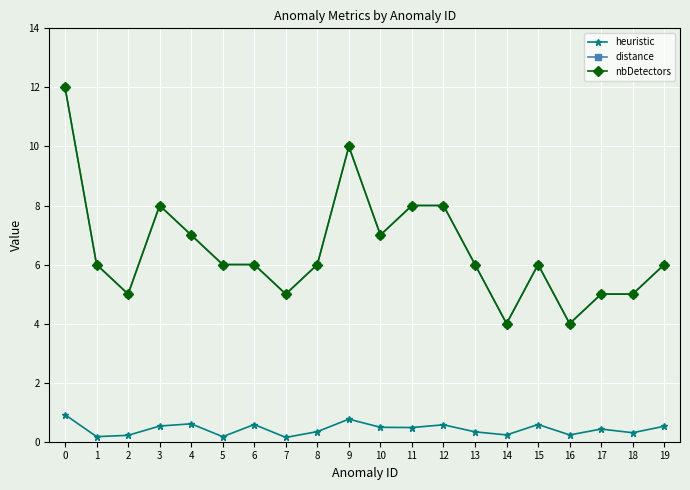

What is the value of the distance point at the 13th from the left?

8.0